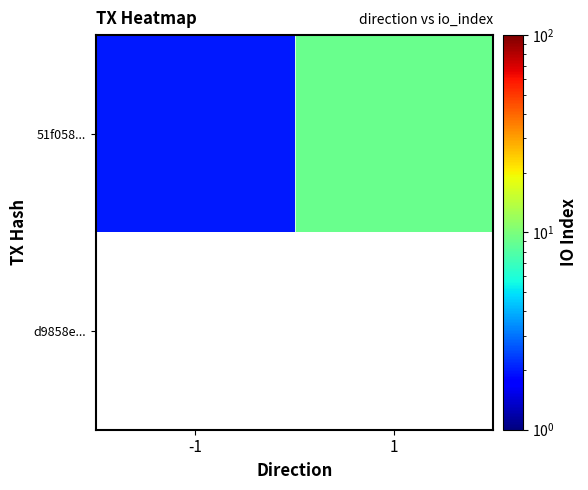

Which series has the widest spread of values?

51f058...